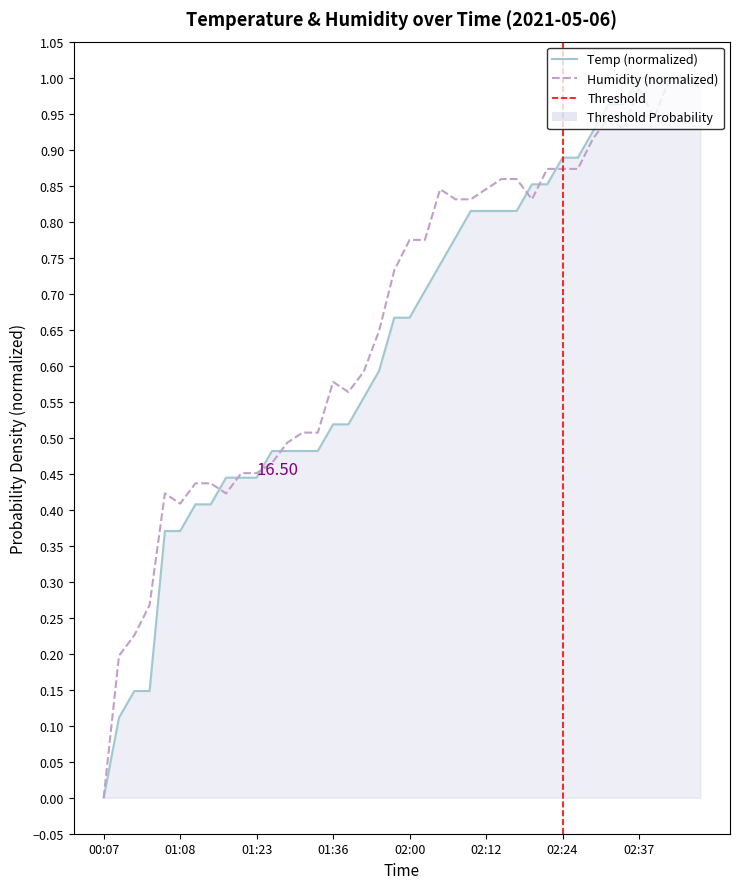

In Humidity, how many points are higher than both neighbors (excluding endpoints)?

5